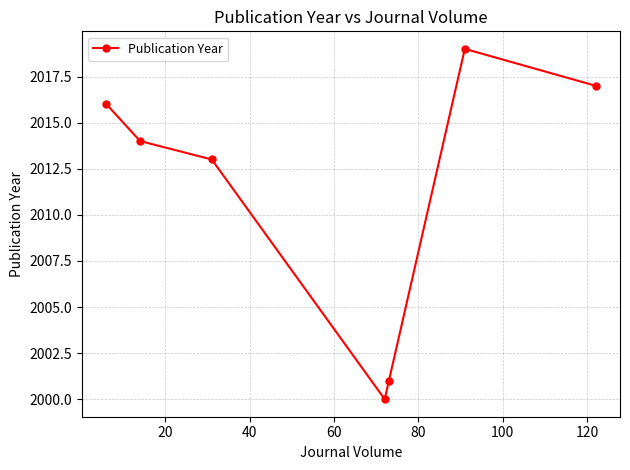

What is the difference between the second highest and second lowest values?

16